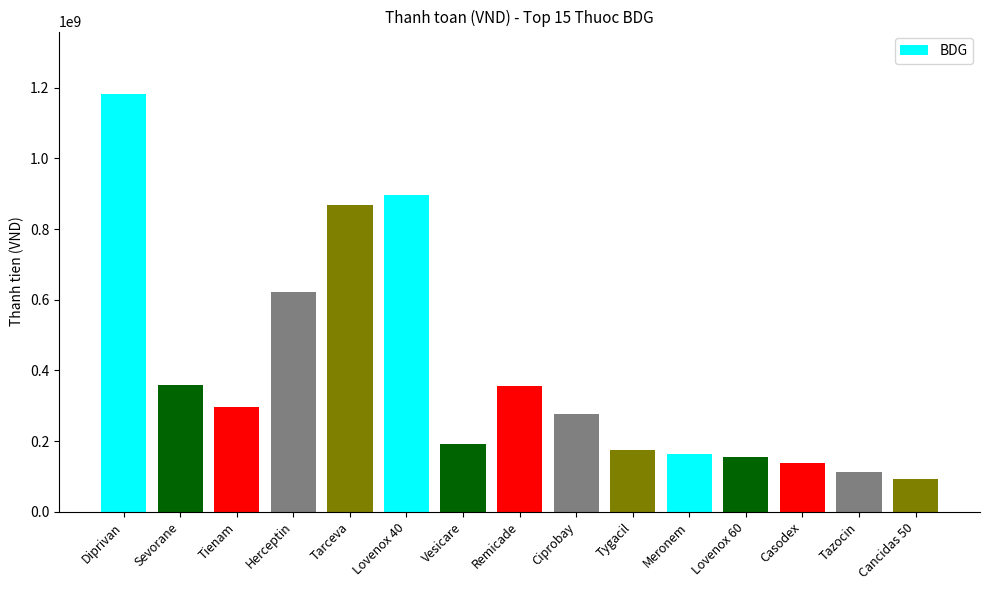

True or false: the data shows 622028400 at Herceptin.

True